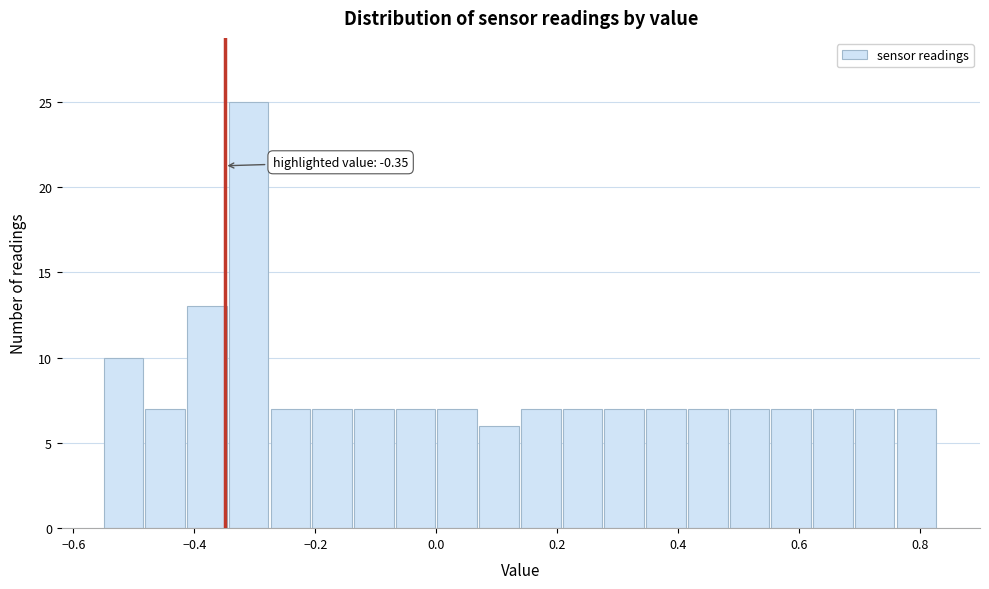

Around what value on the x-axis is the tallest bar? Give the approximate position of its centre, as read against the axis.

-0.32